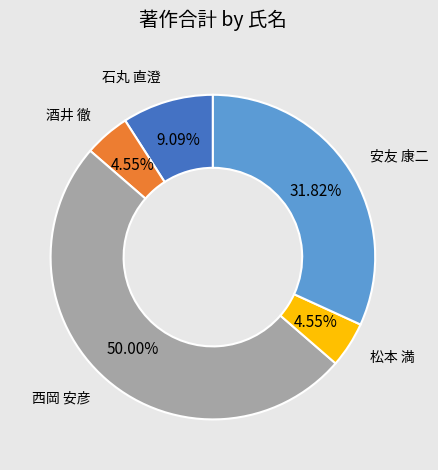

To the nearest percent, what is the average slice percentage?

20%